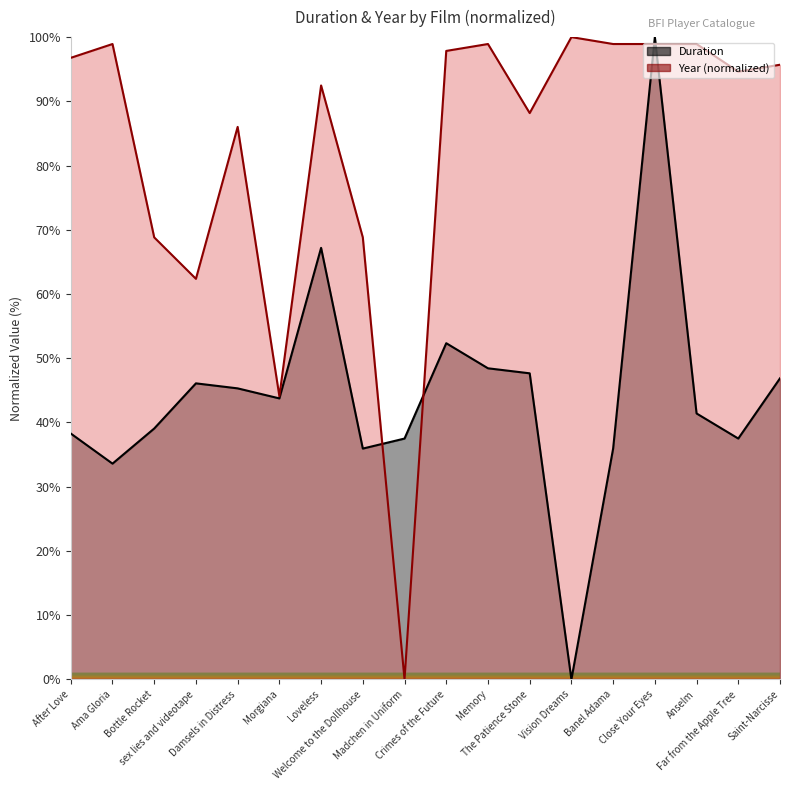

What is the label of the 17th point from the right?

Ama Gloria